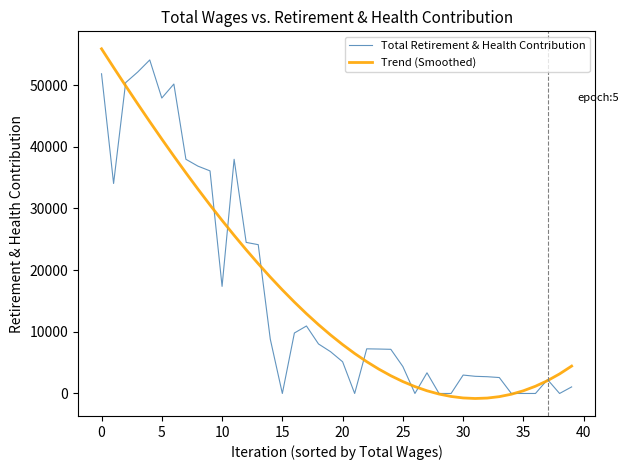

What is the maximum value shown in the chart?

55888.0